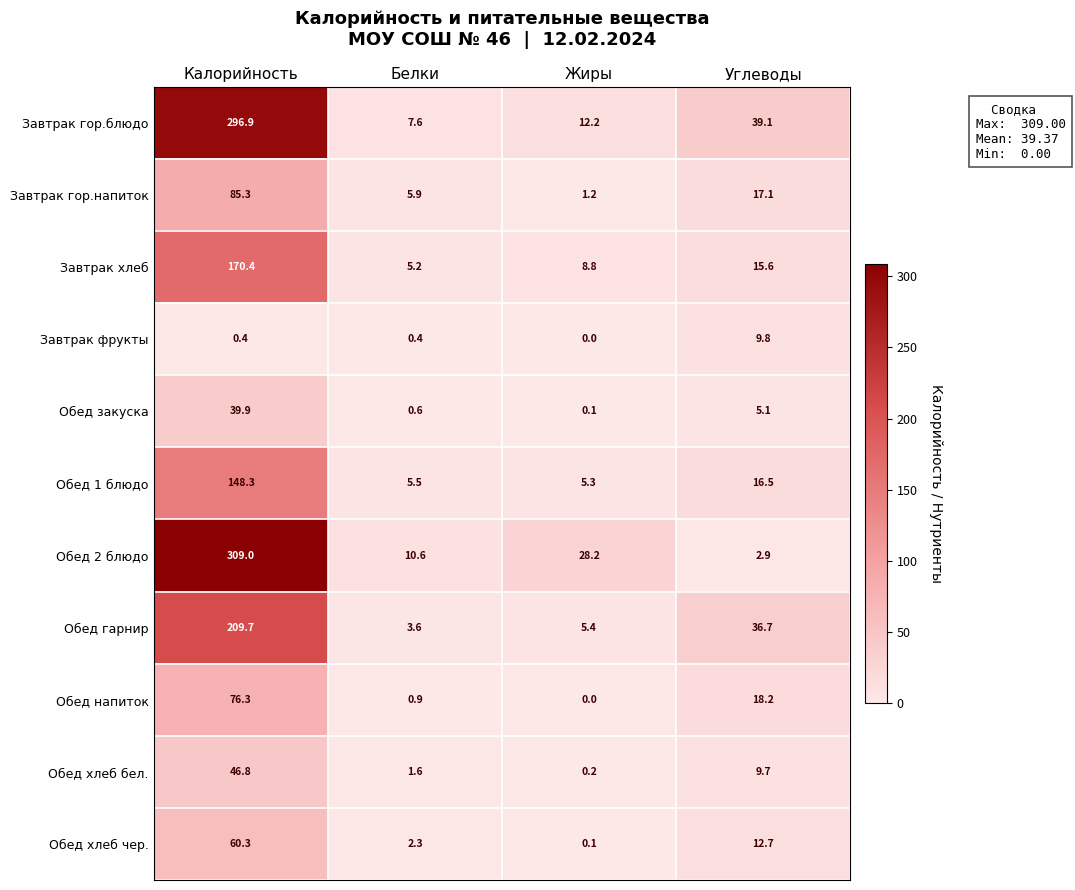

How many series are shown in this chart?

11